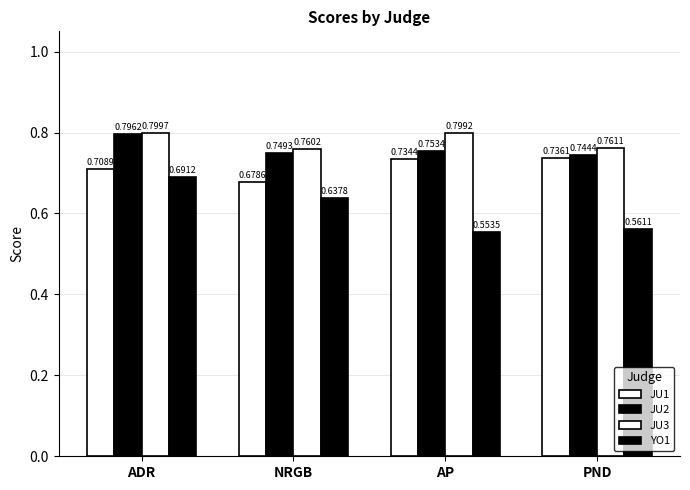

Count the number of categories in the chart.

4